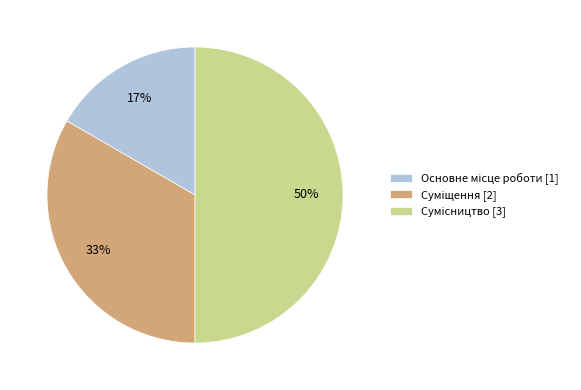

To the nearest percent, what is the difference between the largest and smallest slice percentages?

33%